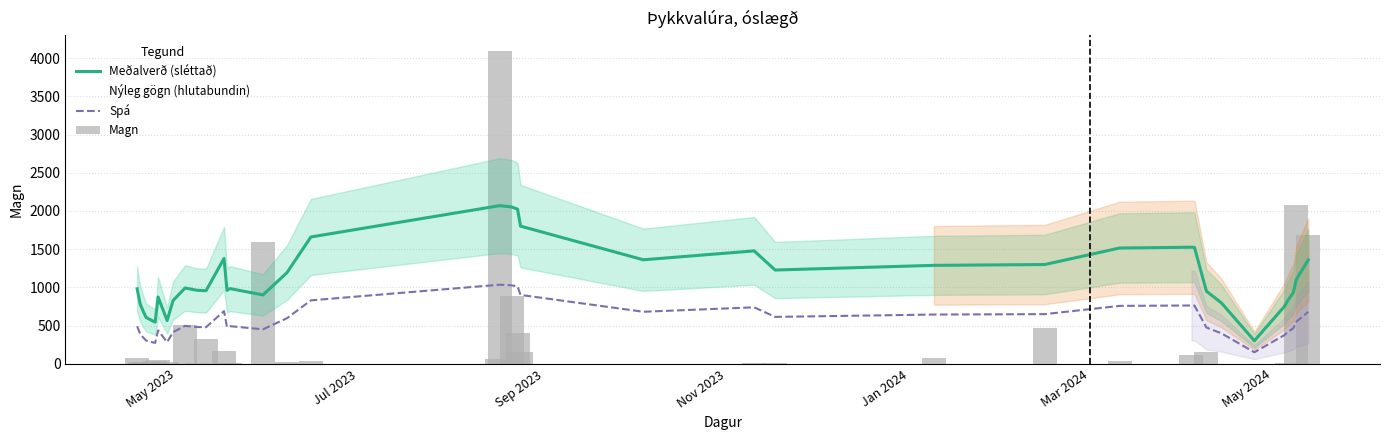

At which label does Magn first exceed 38?

May 2023